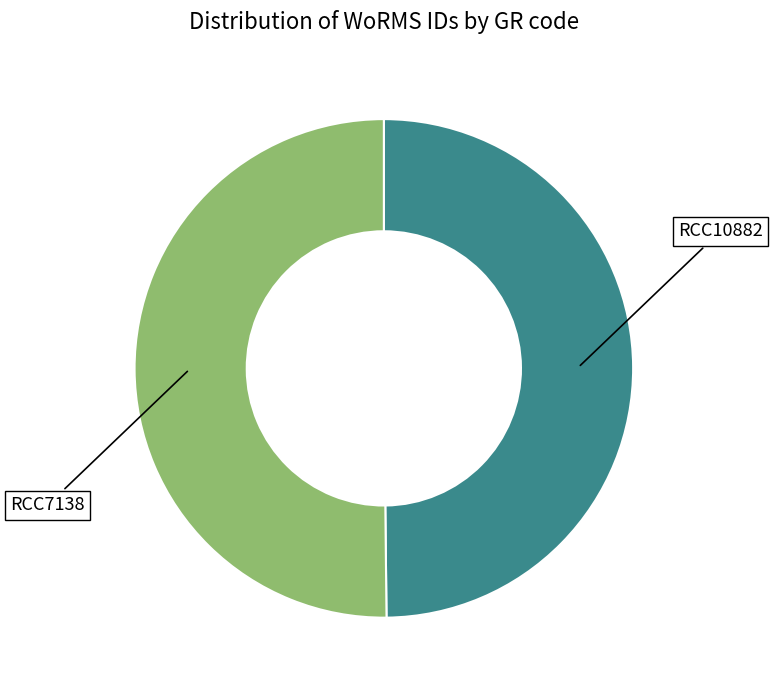

How many segments does this pie chart have?

2